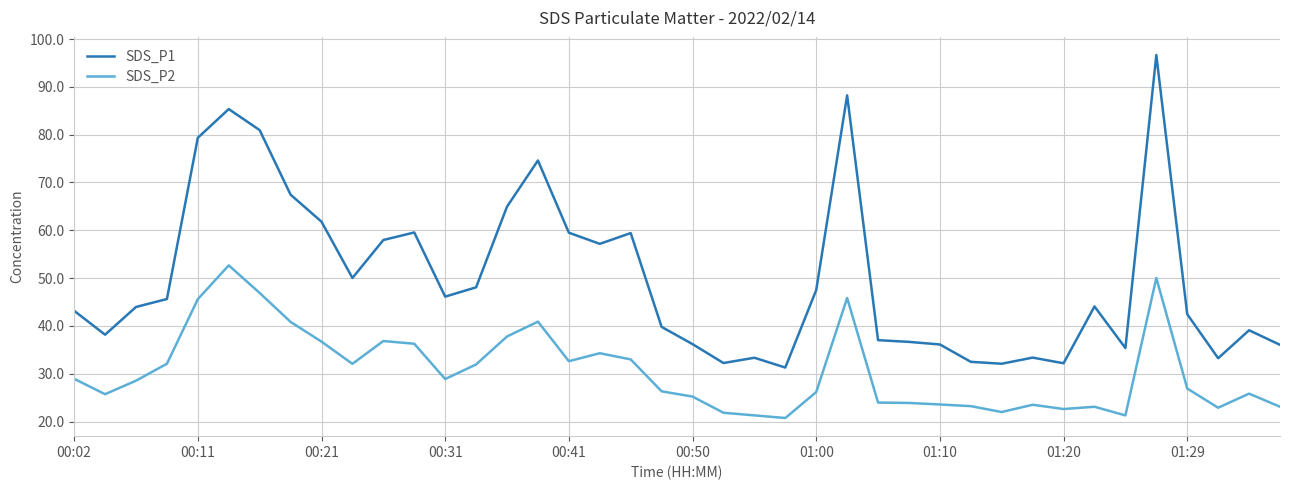

What is the difference between the maximum and minimum values in the SDS_P2 series?

31.9